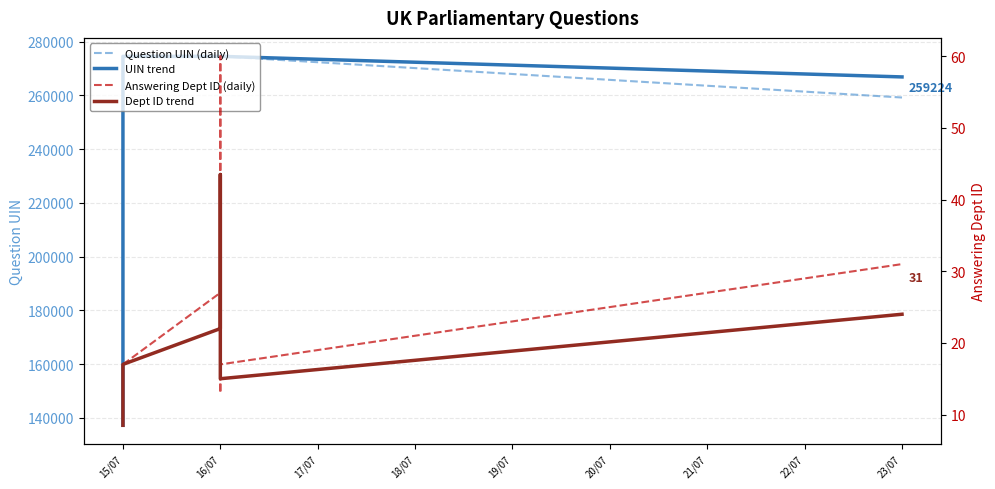

How many lines are shown in the chart?

4